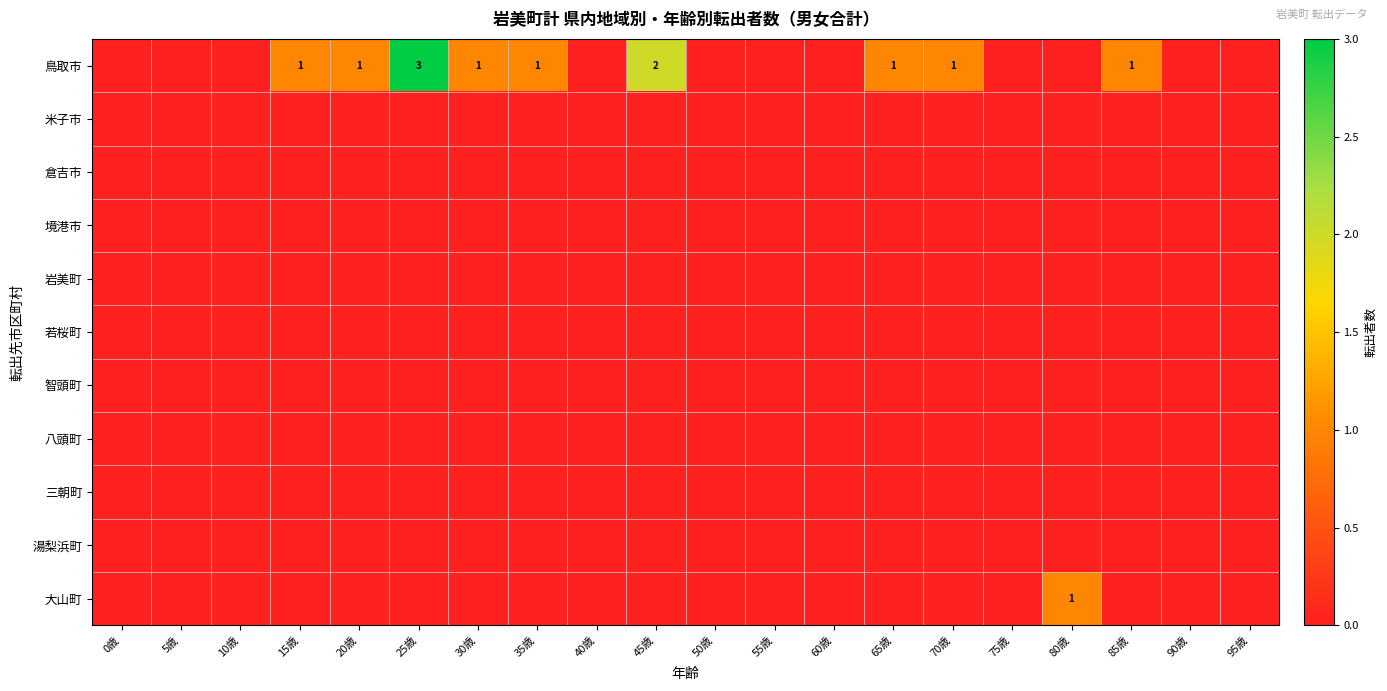

Is it true that 米子市 equals 0 at 85歳?

True